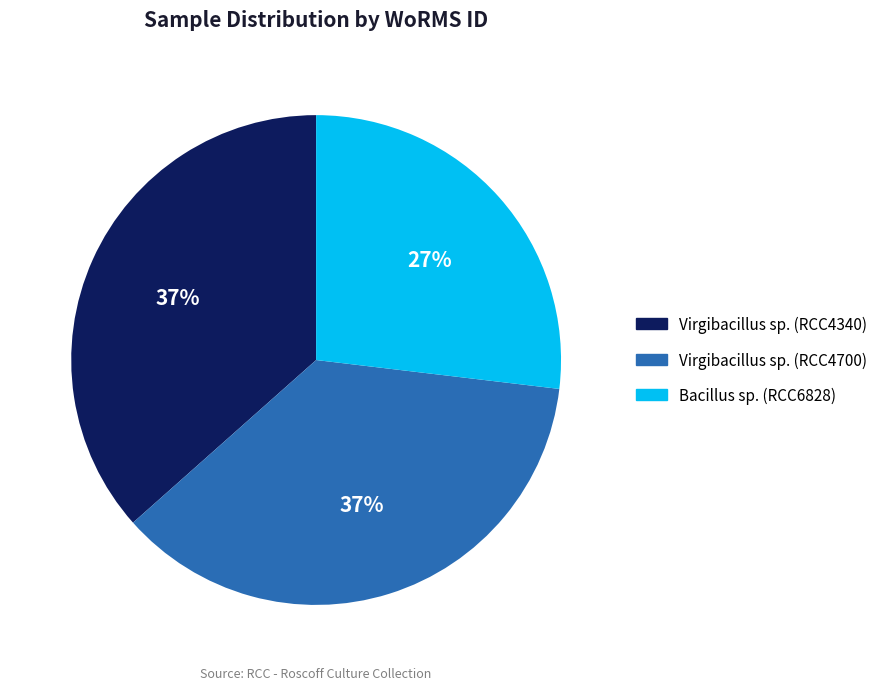

To the nearest percent, what is the difference between the largest and smallest slice percentages?

10%